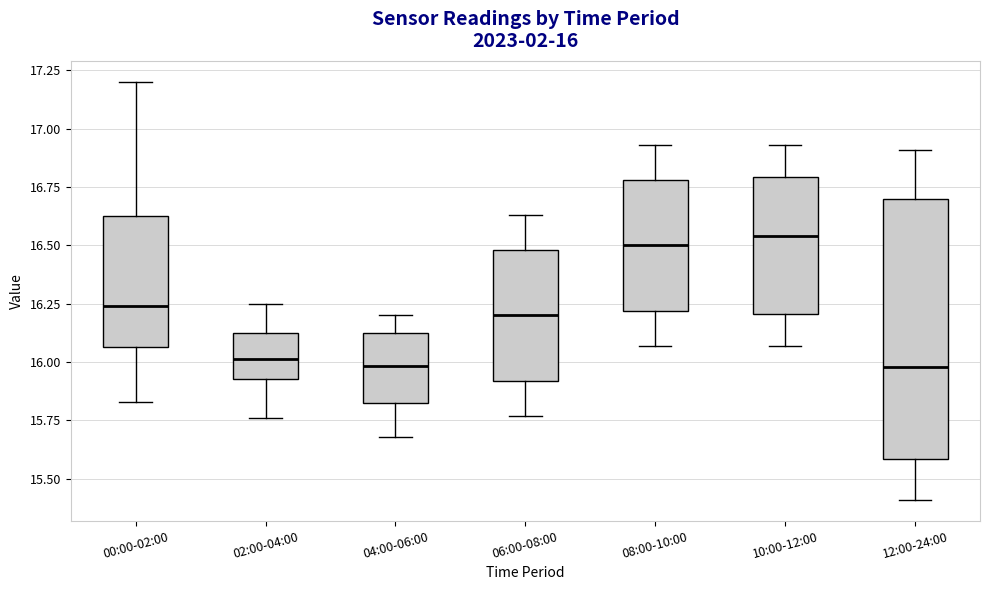

Which box is the tallest, from its lower edge to its upper edge?

12:00-24:00